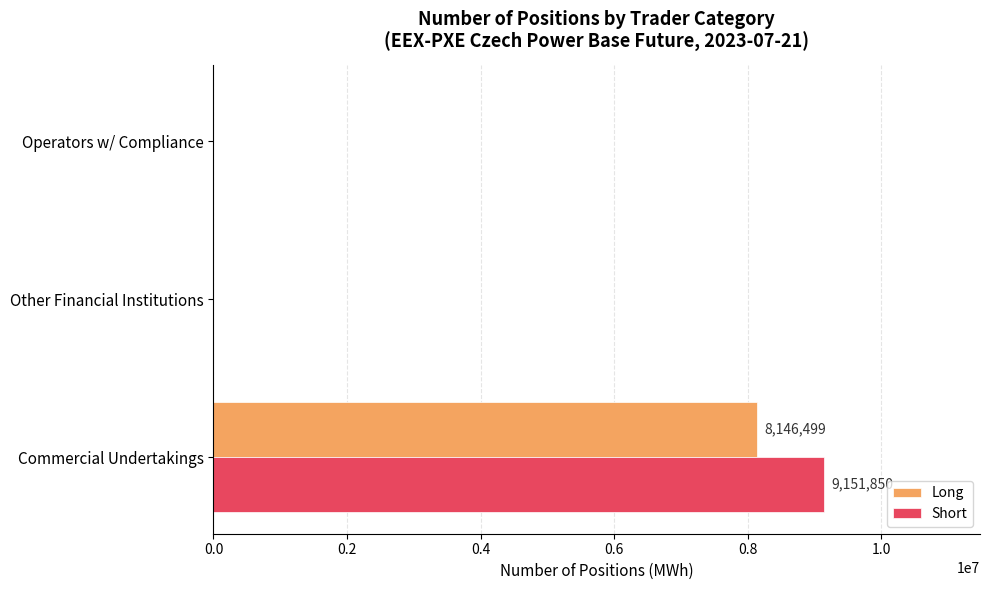

Which series has the largest total across all categories?

Short